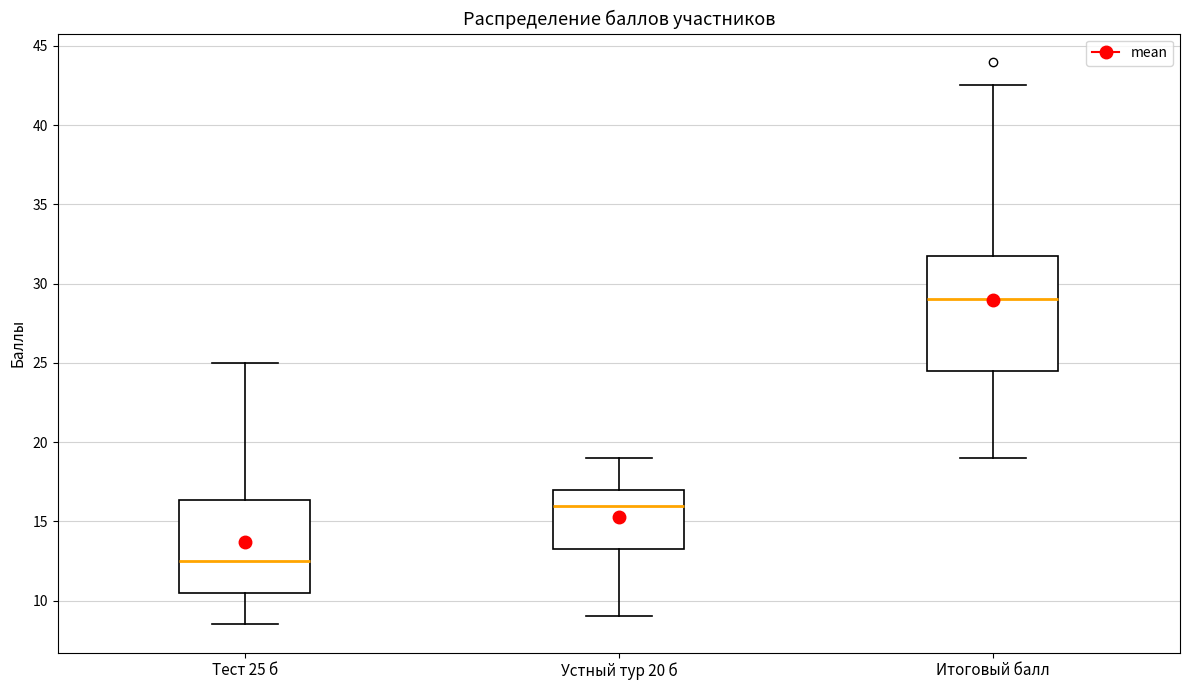

Reading left to right, transcribe this box plot: for each box, give where its median line is, the range the box spans, and where its two whiskers end, as read against the y-axis. The values are not printed on the chart, so give them approximately, as read against the axis.

Тест 25 б: median 12.5, box 10.5 to 16.5, whiskers 8.5 to 25.0
Устный тур 20 б: median 16.0, box 13.5 to 17.0, whiskers 9.0 to 19.0
Итоговый балл: median 29.0, box 24.5 to 32.0, whiskers 19.0 to 42.5